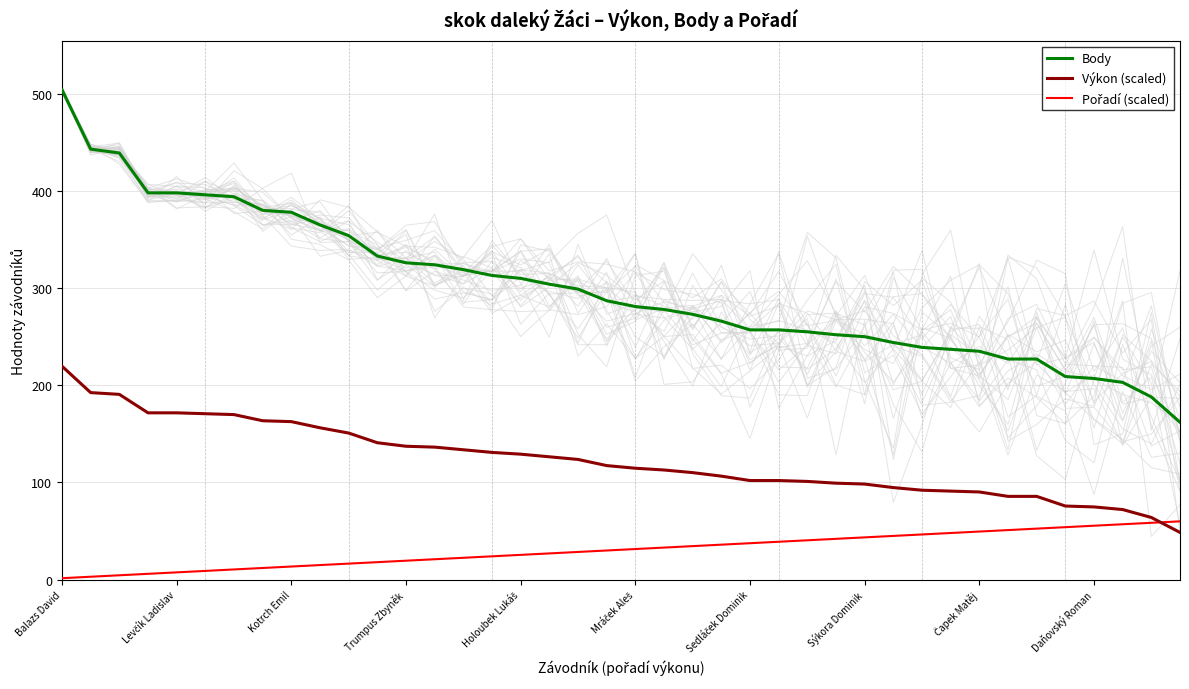

What is the minimum value for Body?

162.0